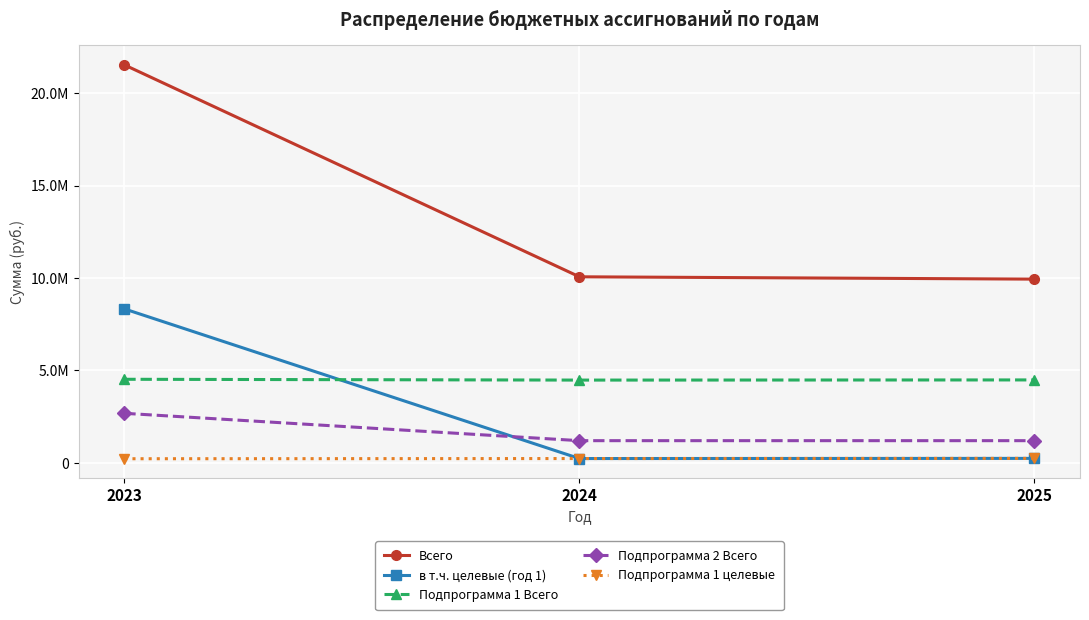

Is this an area chart (filled region under the line)?

No